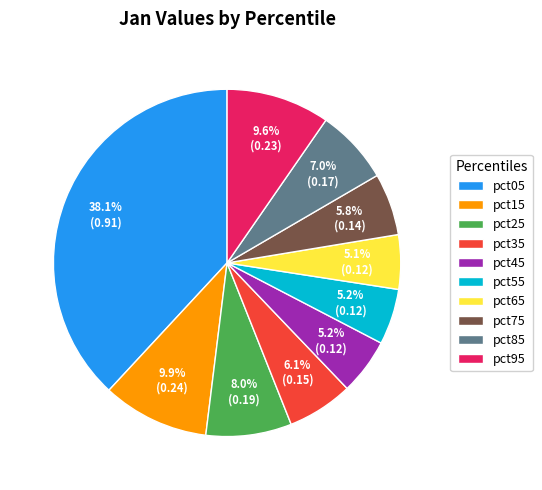

Count the number of slices in the pie.

10